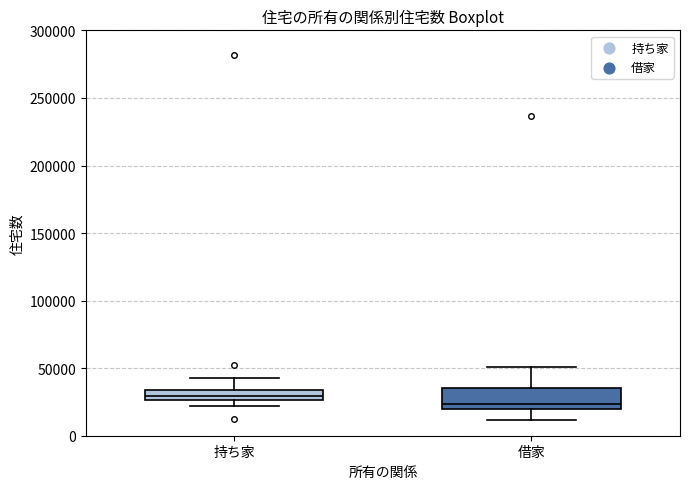

Where does the upper whisker of the box for 借家 end on the y-axis? The values are not printed on the chart, so give them approximately, as read against the axis.

50000